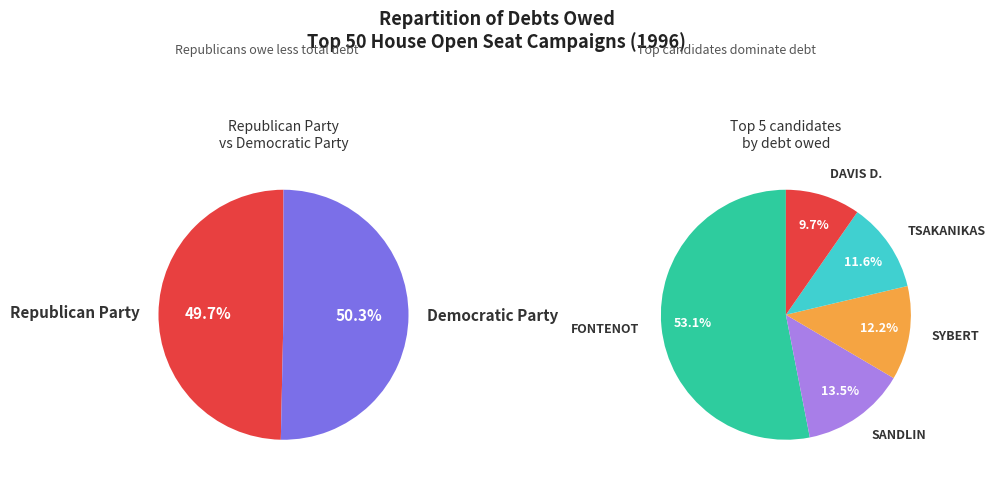

Count the number of slices in the pie.

5